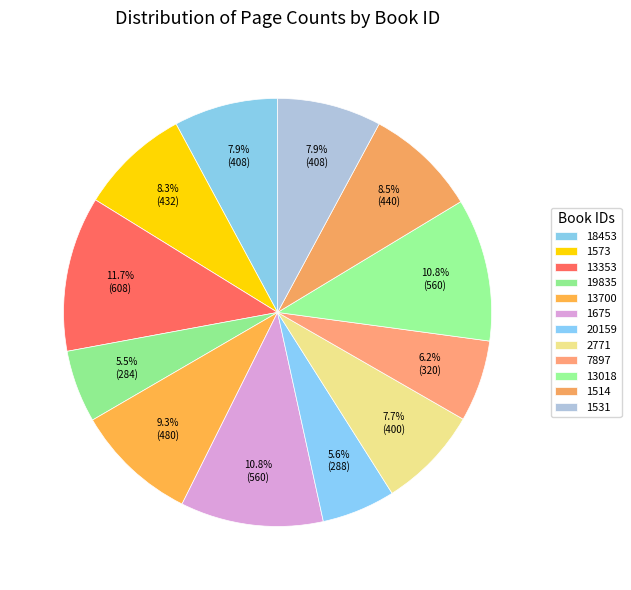

What percentage is the 13700 slice, to the nearest percent?

9%